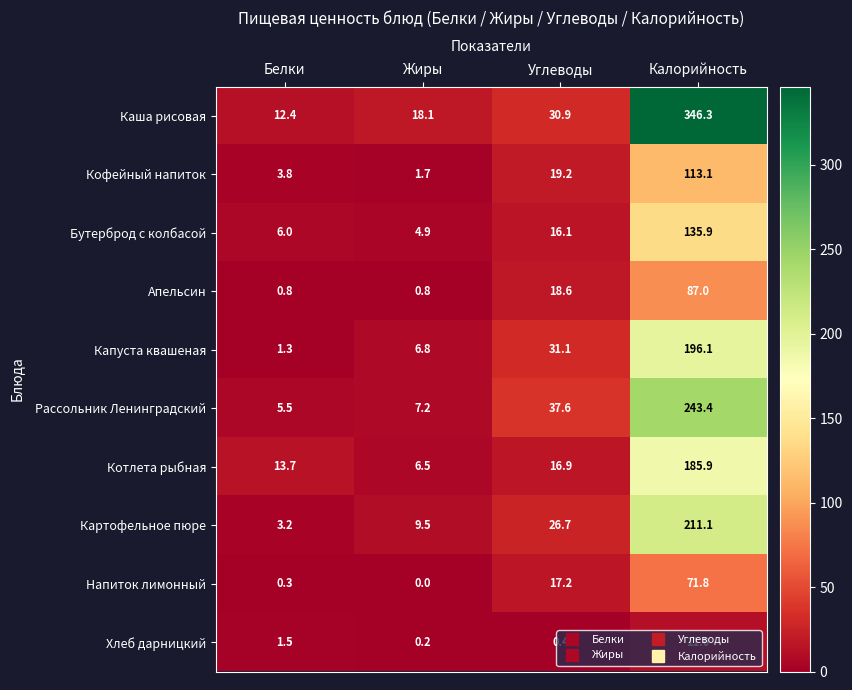

How many data points does each series have?

4